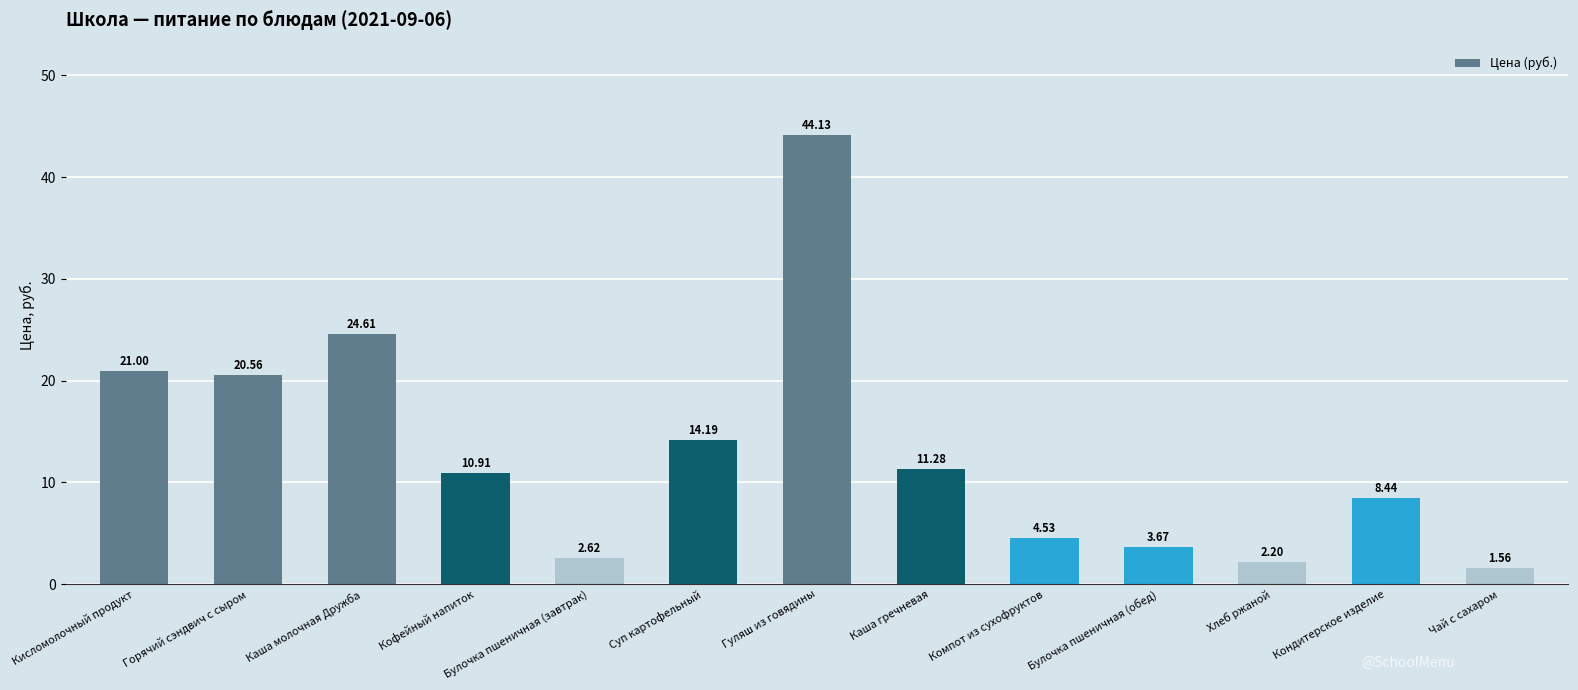

Between Компот из сухофруктов and Горячий сэндвич с сыром, which is larger?

Горячий сэндвич с сыром